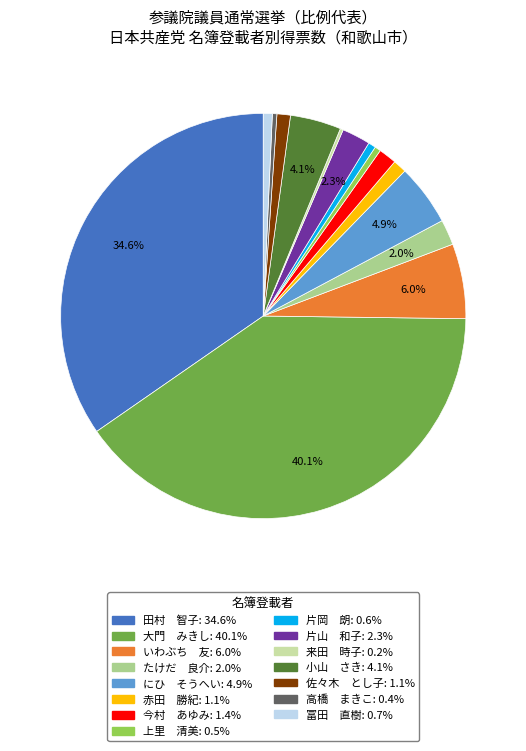

Combined, do 大門 みきし and にひ そうへい account for over 50%?

No